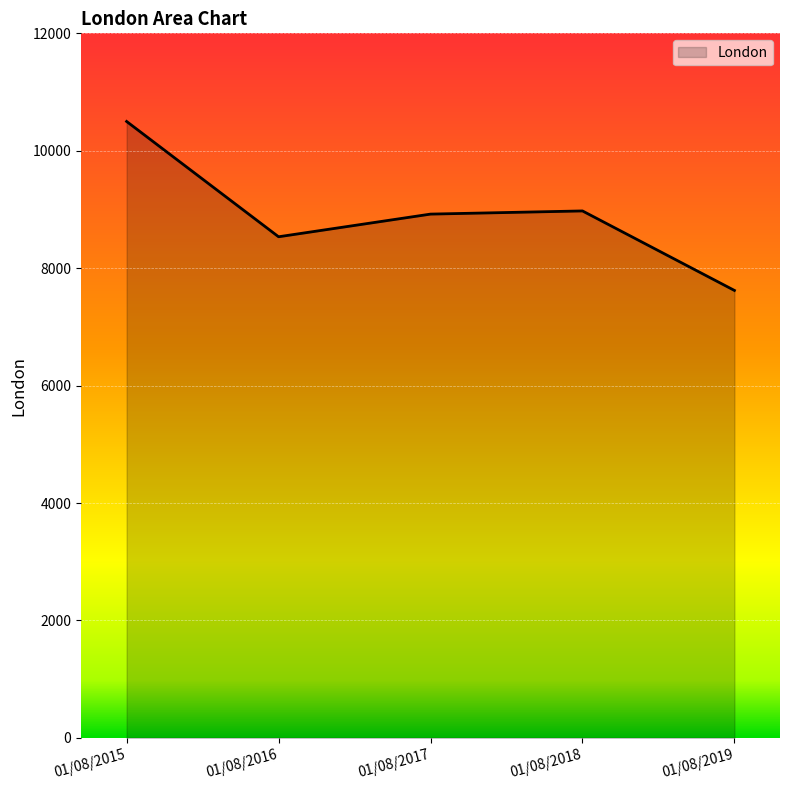

True or false: the data shows 8921 at 01/08/2017.

True